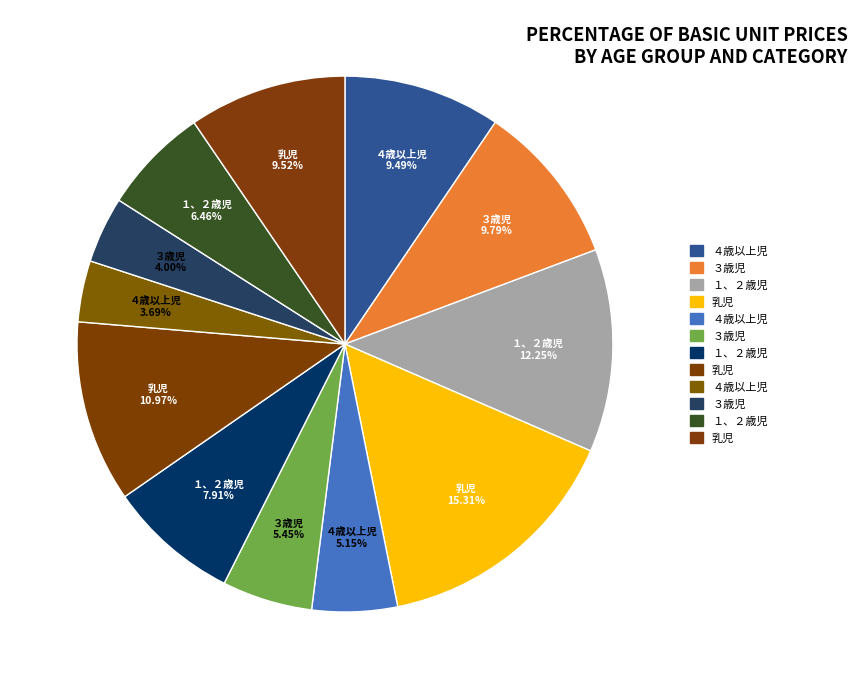

Rank the categories by value from highest to lowest.

20/100-1-乳児, 20/100-1-１、２歳児, 20/100-11-乳児, 20/100-1-３歳児, 20/100-21-乳児, 20/100-1-４歳以上児, 20/100-11-１、２歳児, 20/100-21-１、２歳児, 20/100-11-３歳児, 20/100-11-４歳以上児, 20/100-21-３歳児, 20/100-21-４歳以上児